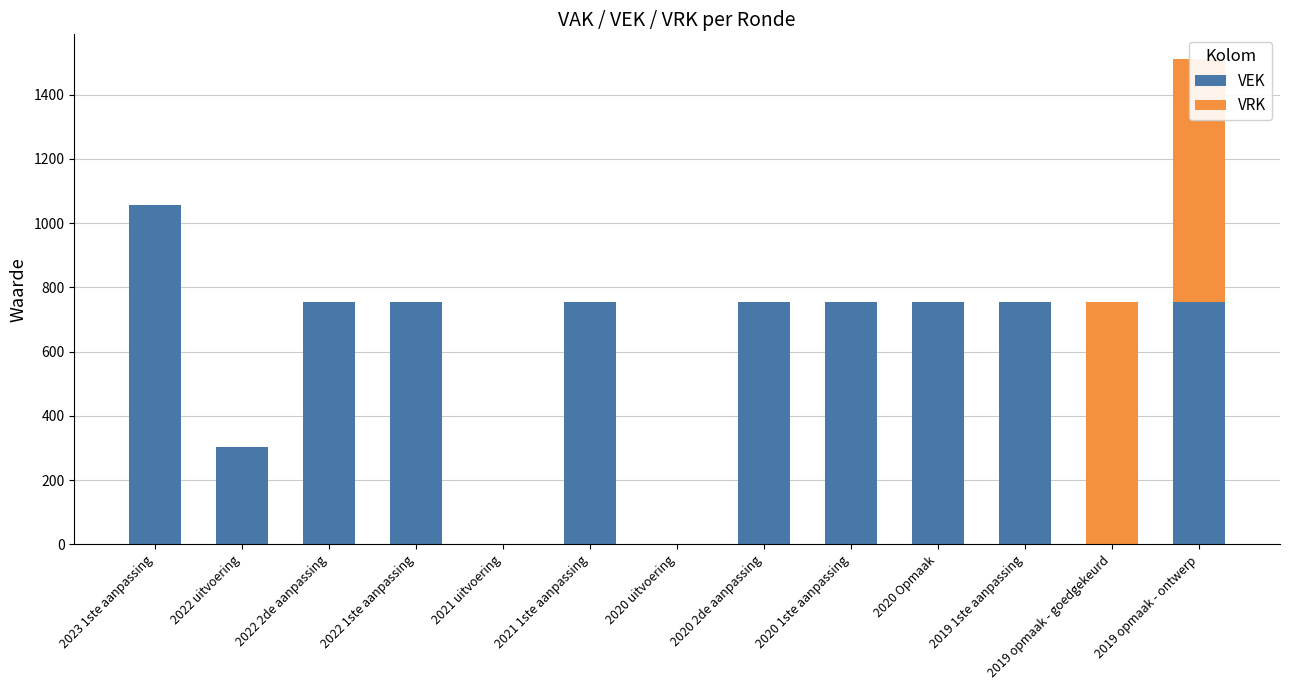

At how many categories does at least one series exceed 789?

1